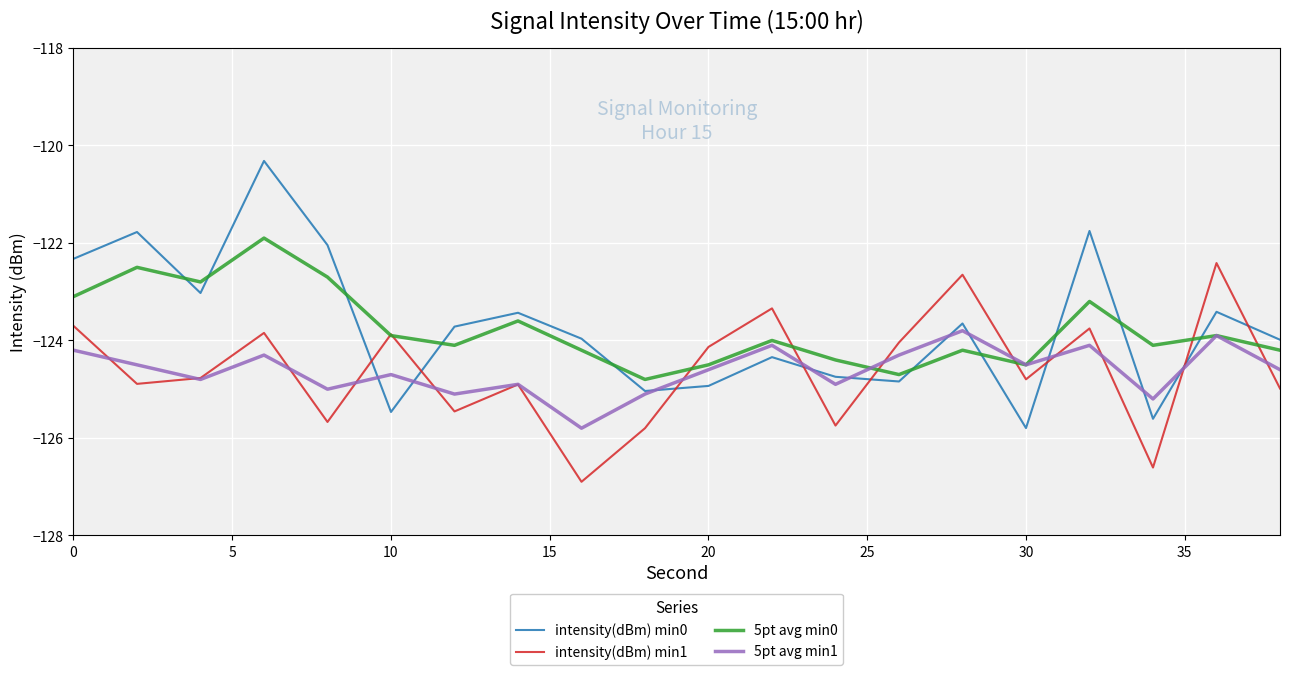

Which series has the largest range (max minus min)?

intensity(dBm) min0